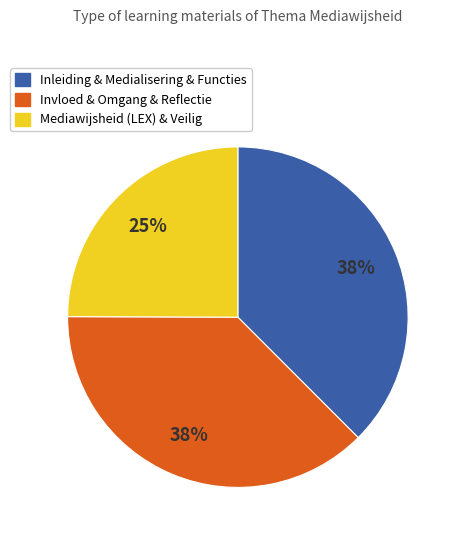

To the nearest percent, what is the difference between the largest and smallest slice percentages?

13%